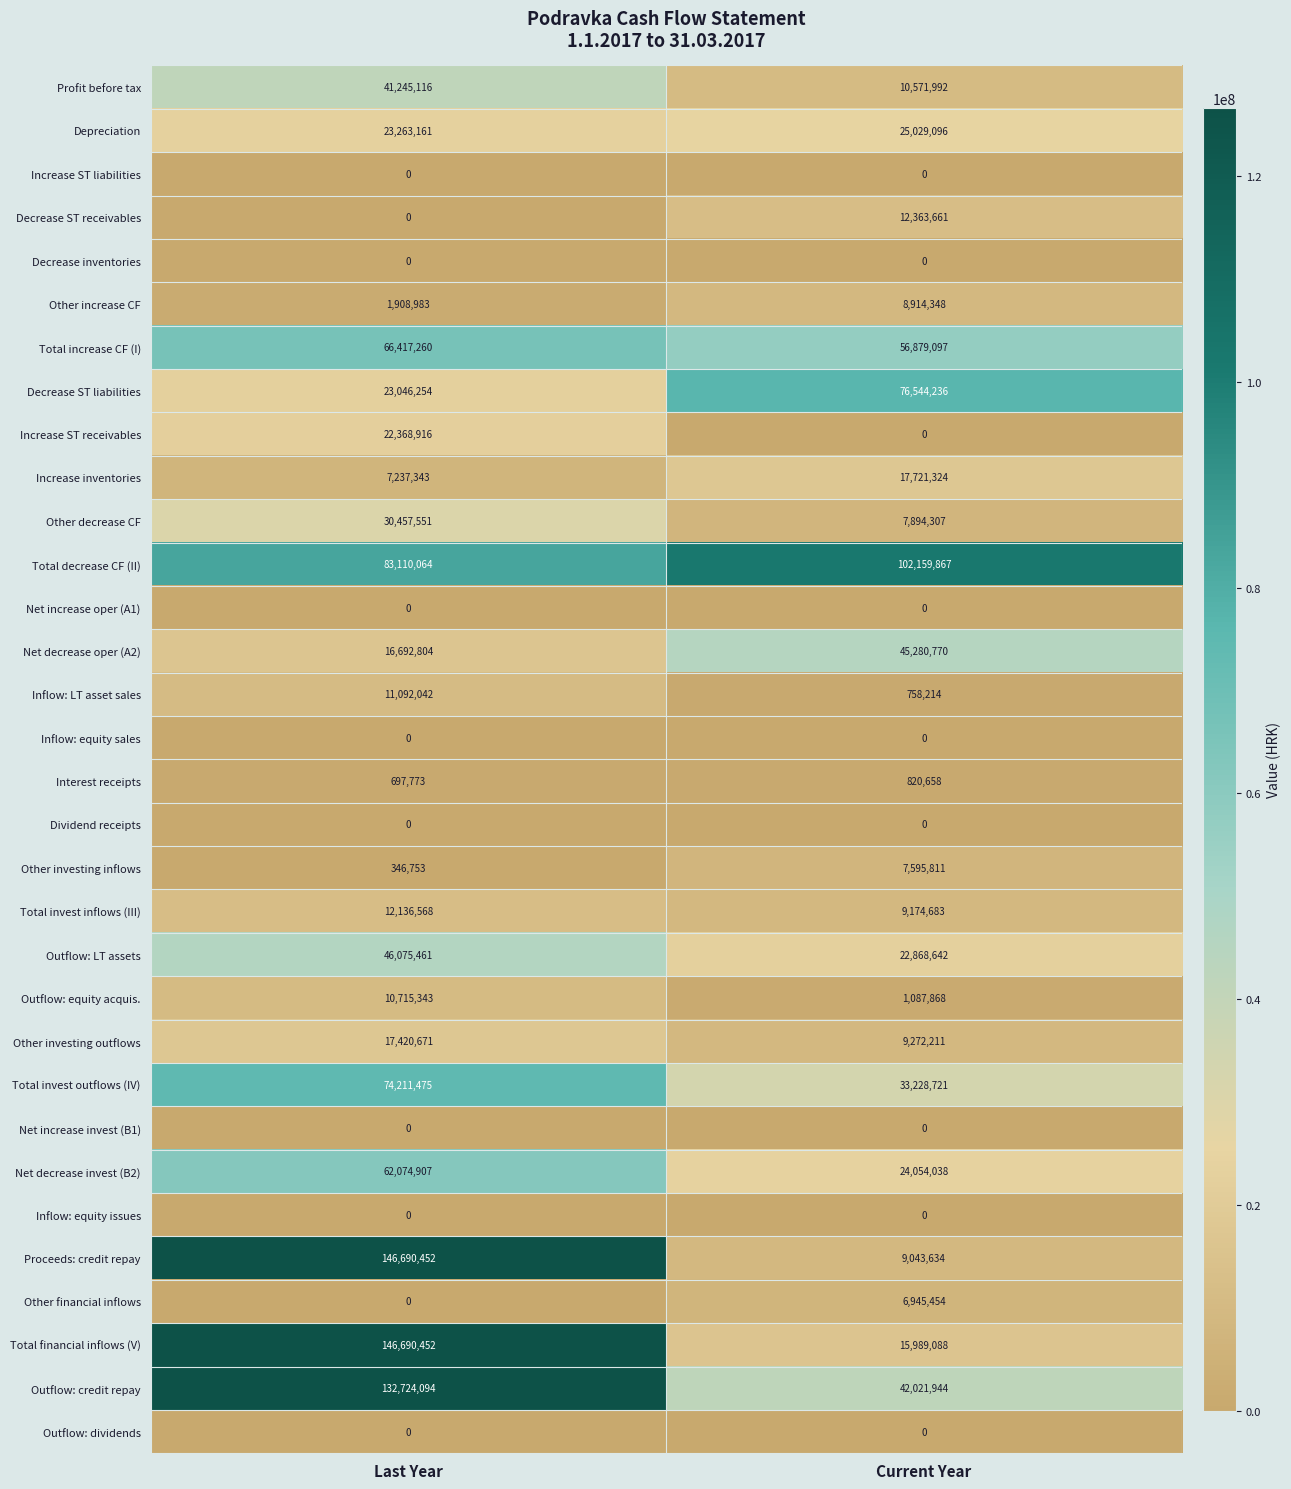

What is the average value of the Outflow: LT assets series?

34472052